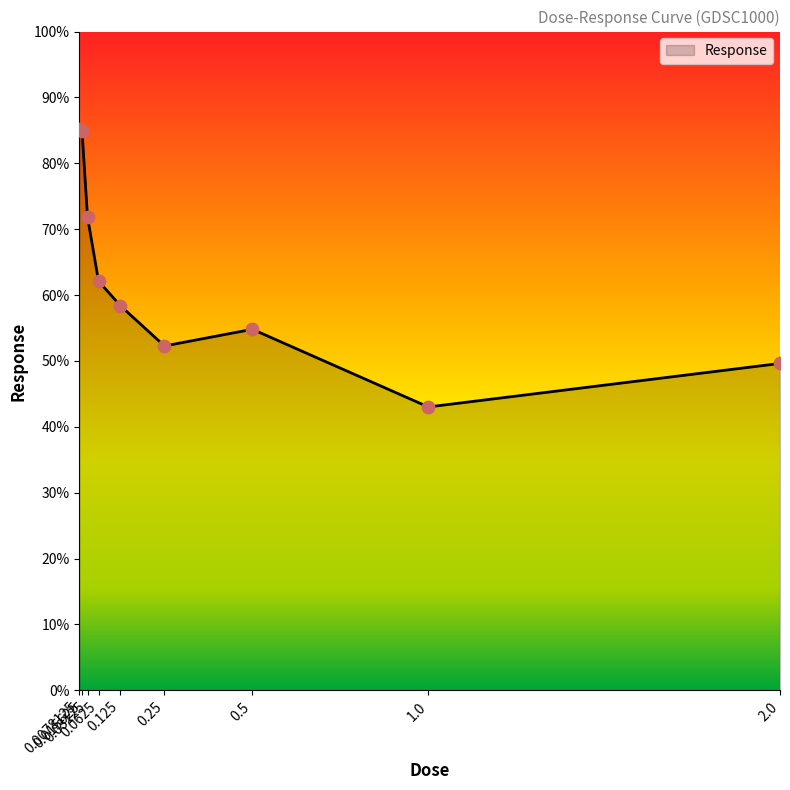

Between 0.03125 and 2.0, which is larger?

0.03125